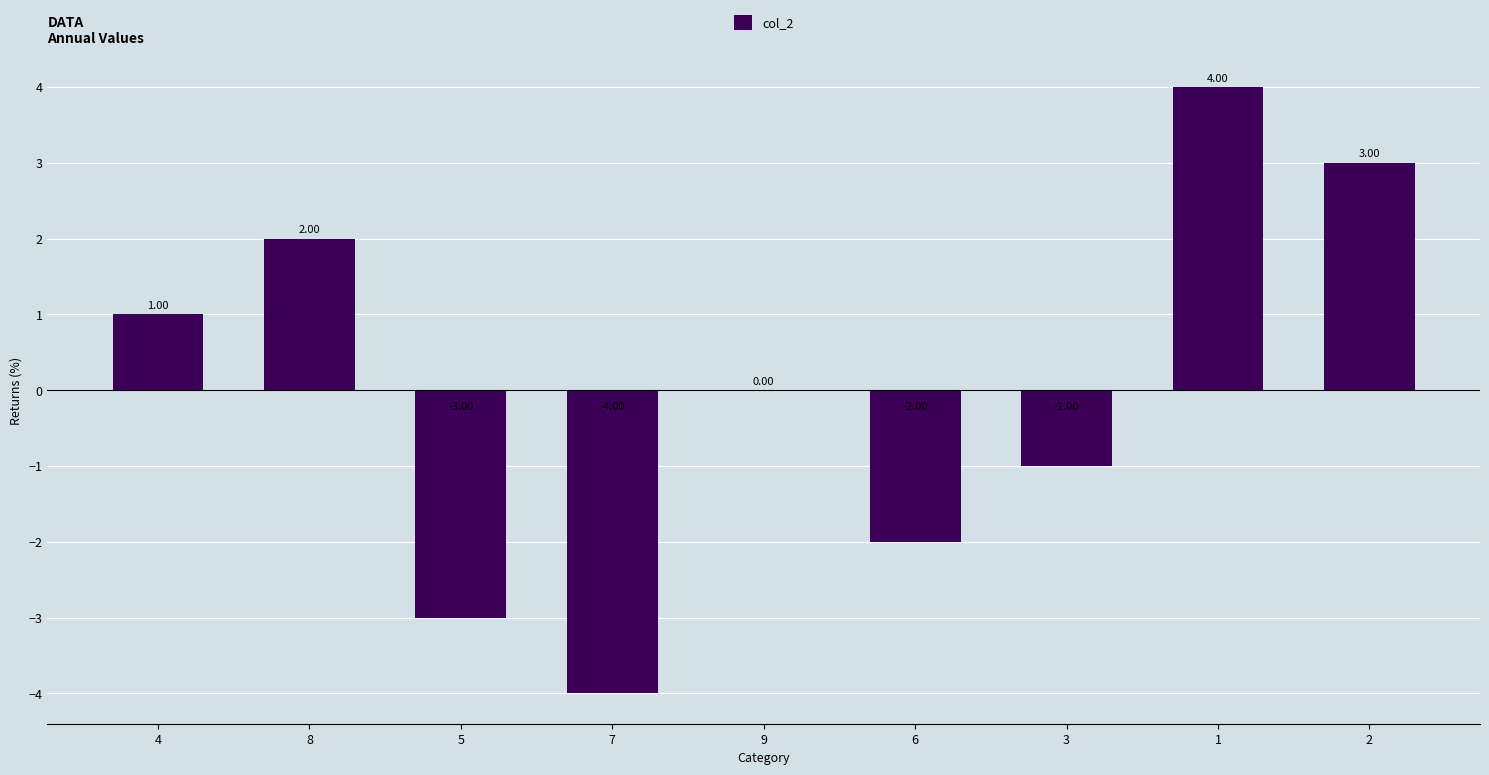

What is the change in value from 7 to 1?

+8